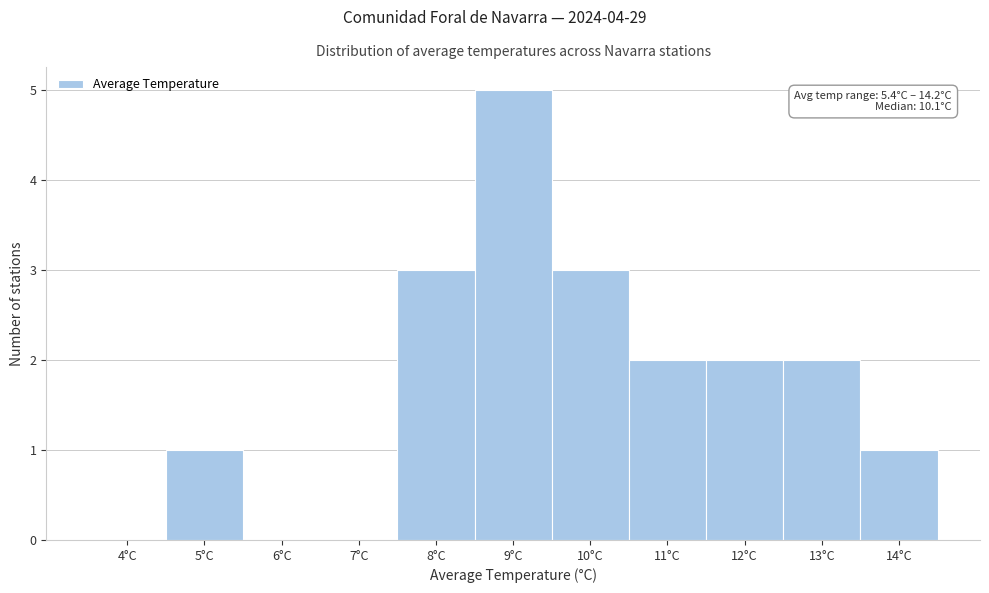

Reading left to right, extract all data points from this chart.

4°C=0	5°C=1	6°C=0	7°C=0	8°C=3	9°C=5	10°C=3	11°C=2	12°C=2	13°C=2	14°C=1